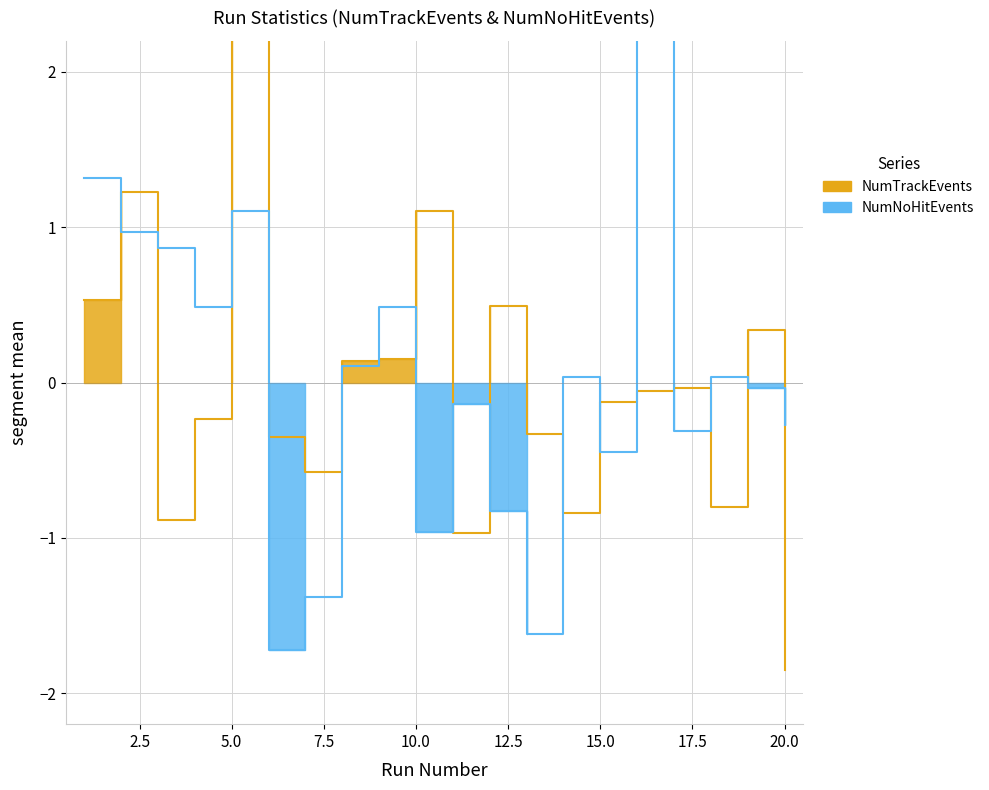

How many lines are shown in the chart?

2